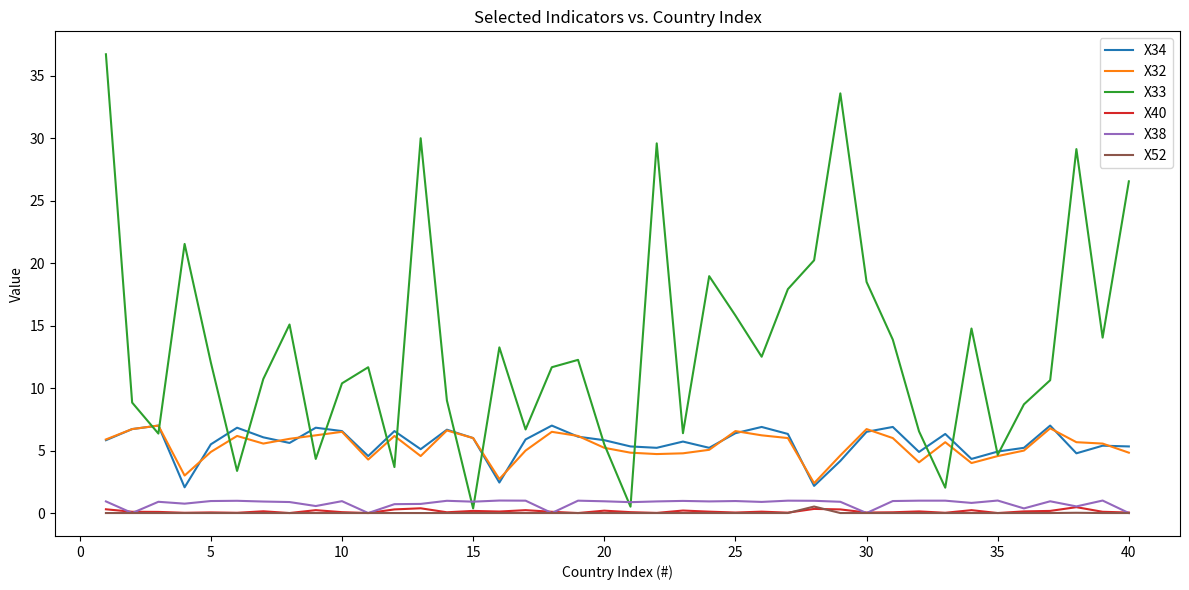

Which series has the largest total across all categories?

X33